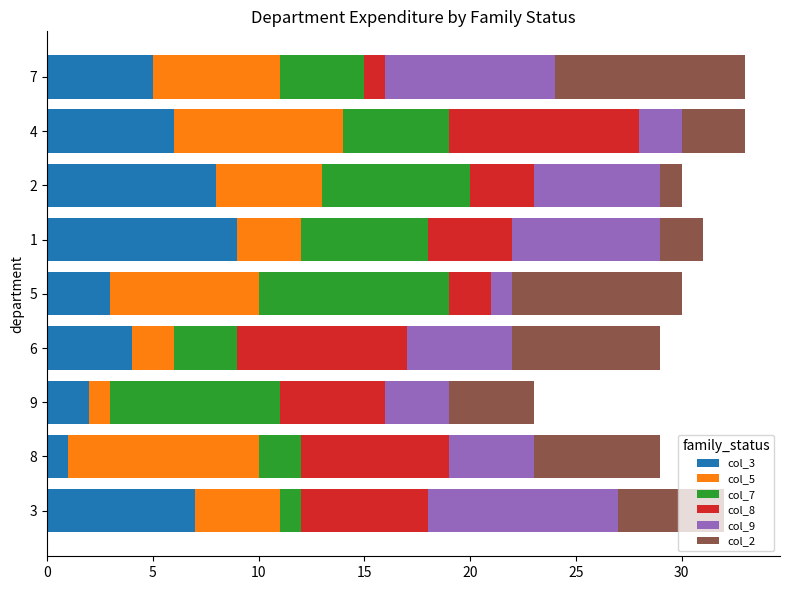

What are all the series names shown in the legend?

col_3, col_5, col_7, col_8, col_9, col_2